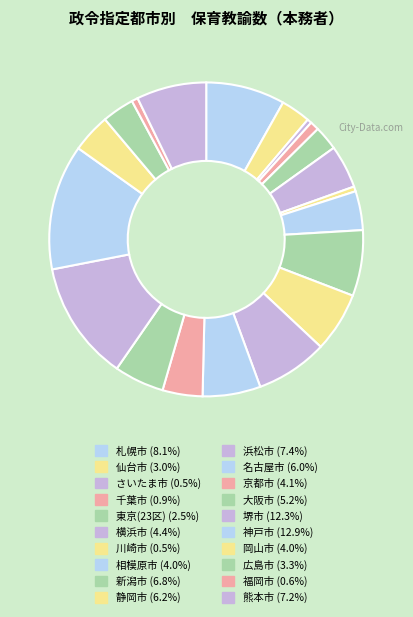

Which category has the biggest portion of the pie?

神戸市